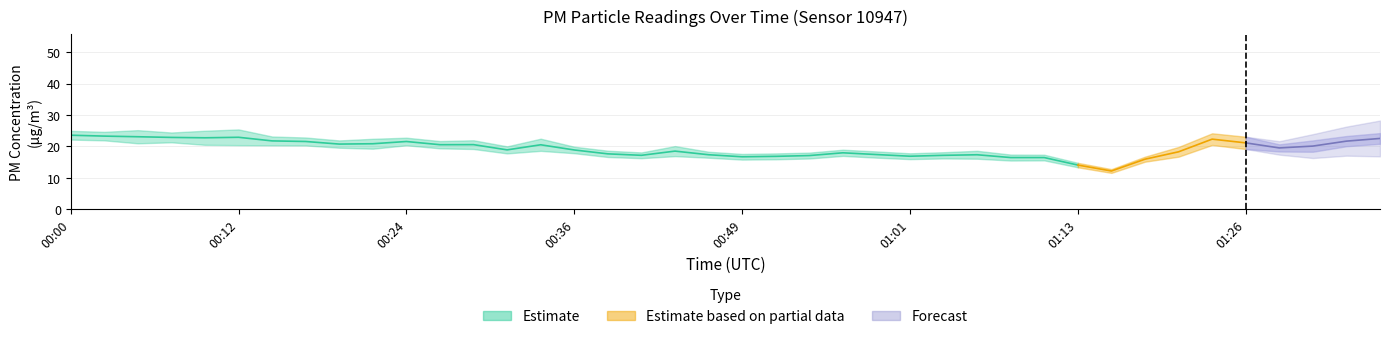

What is the sum of all P1 values?

825.2